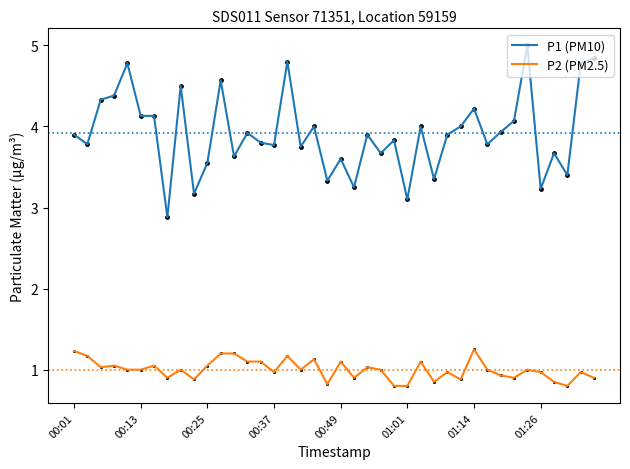

Which series has the largest range (max minus min)?

P1 (PM10)